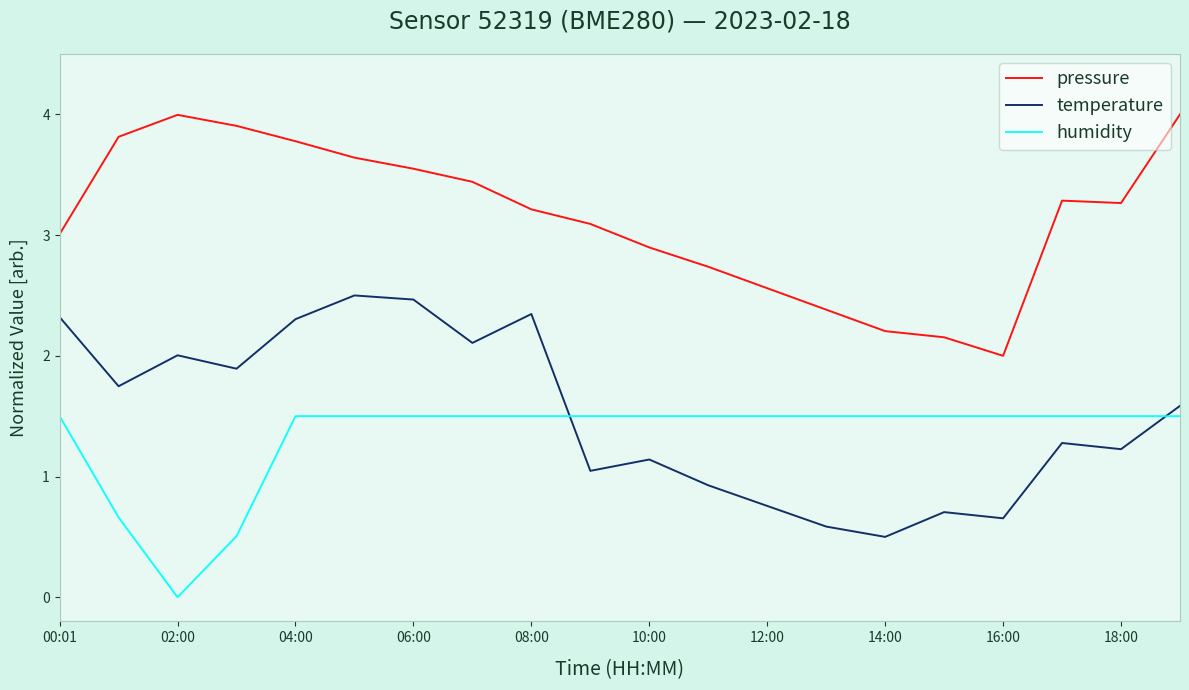

What is the difference between the maximum and minimum values in the humidity series?

1.5